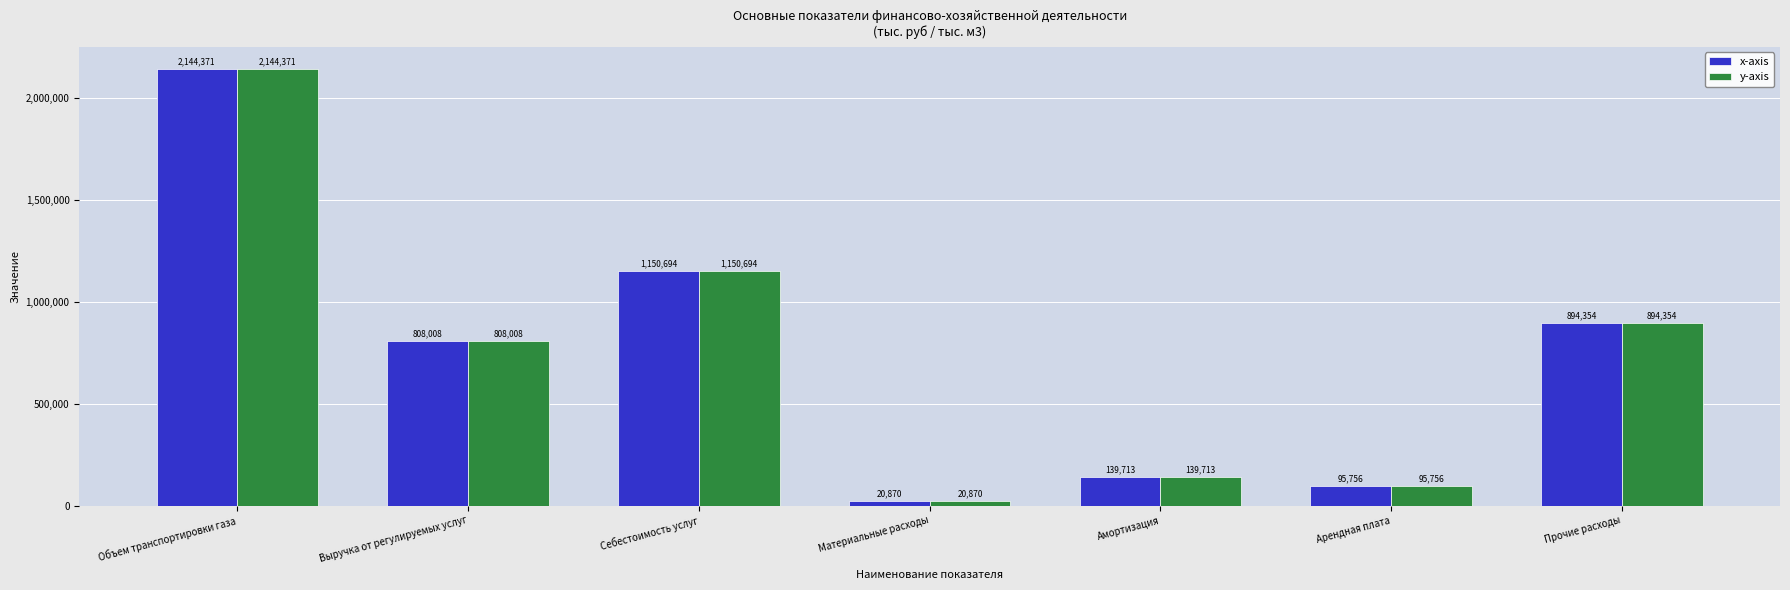

At which category is the sum across all series the highest?

Объем транспортировки газа